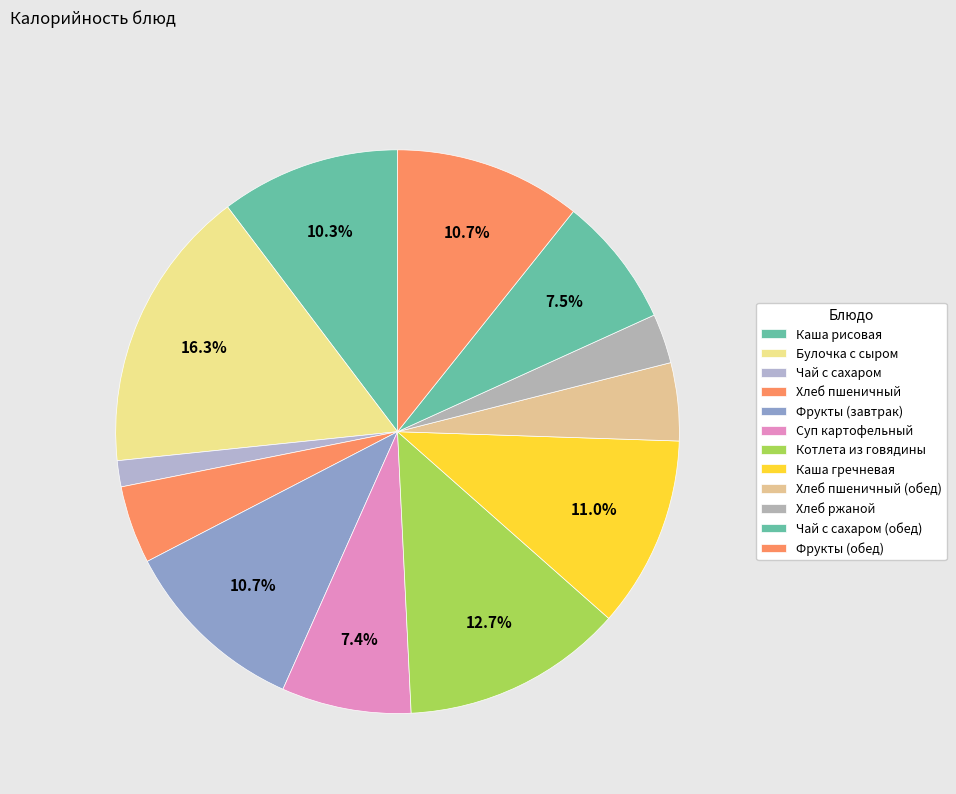

To the nearest percent, what portion does Хлеб ржаной represent?

3%